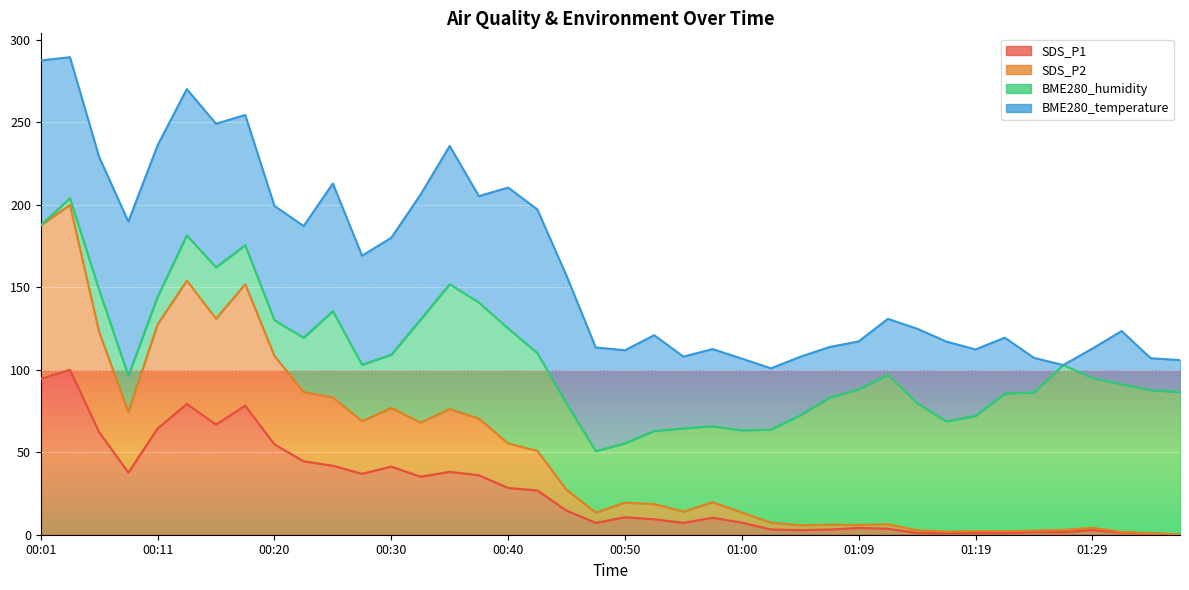

Does the chart display data point markers on the line(s)?

No